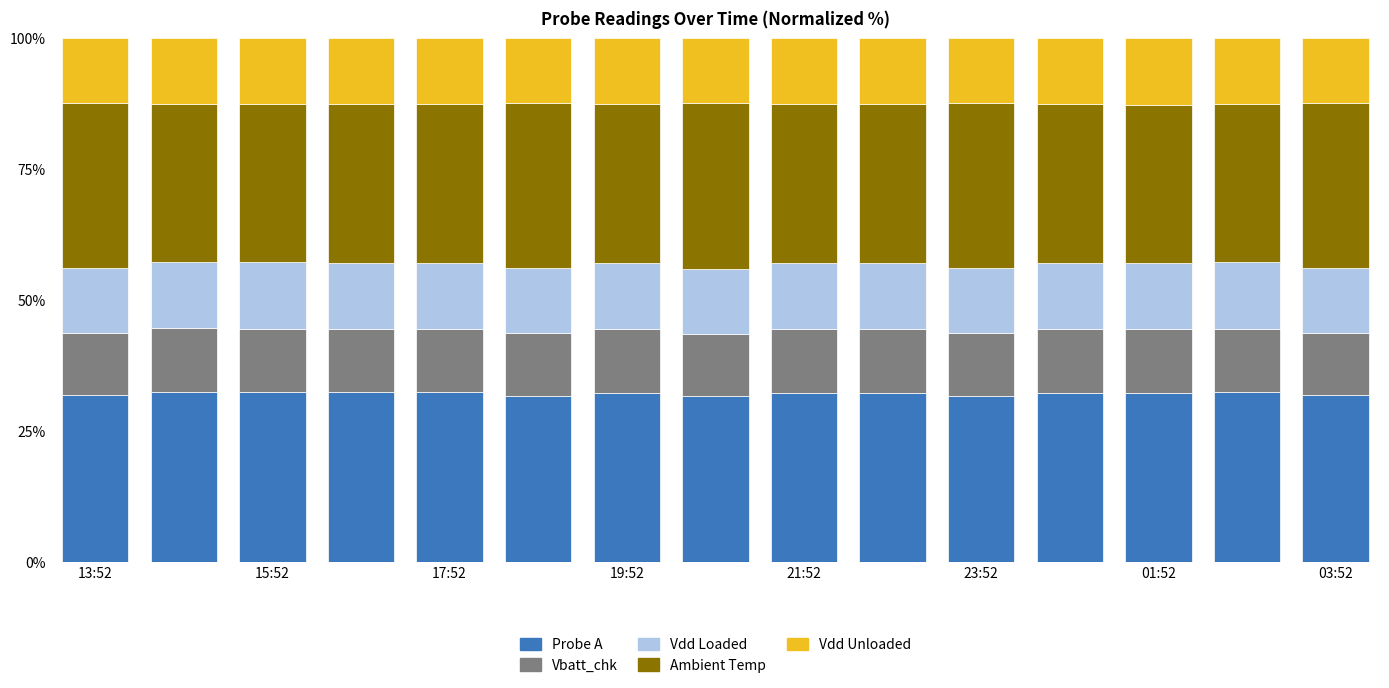

Are the bars horizontal?

No